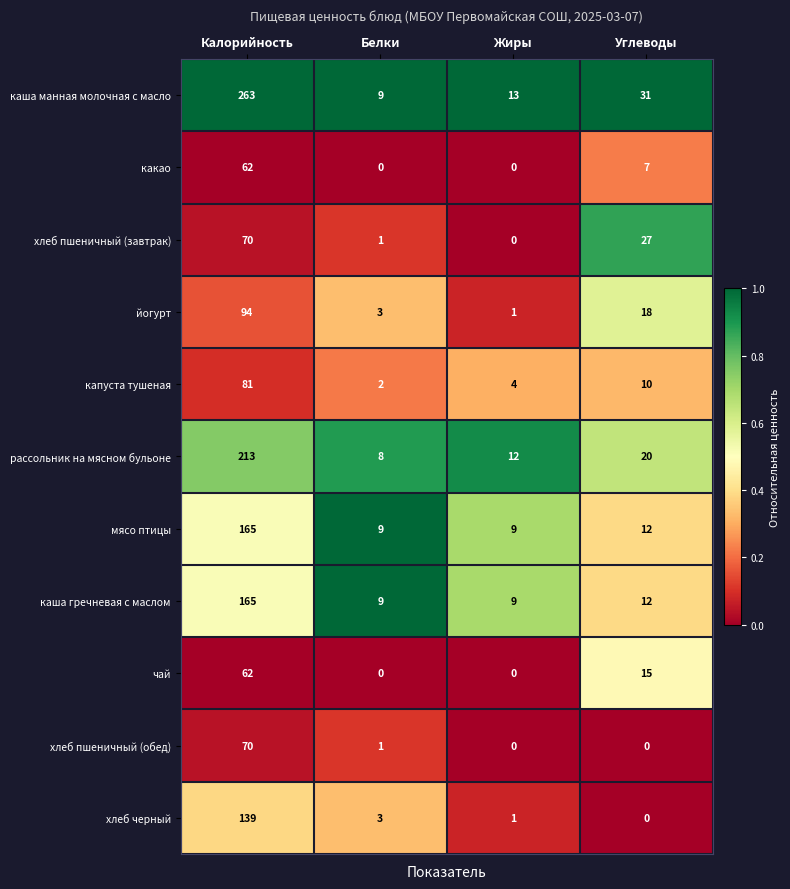

Count the number of categories in the chart.

4